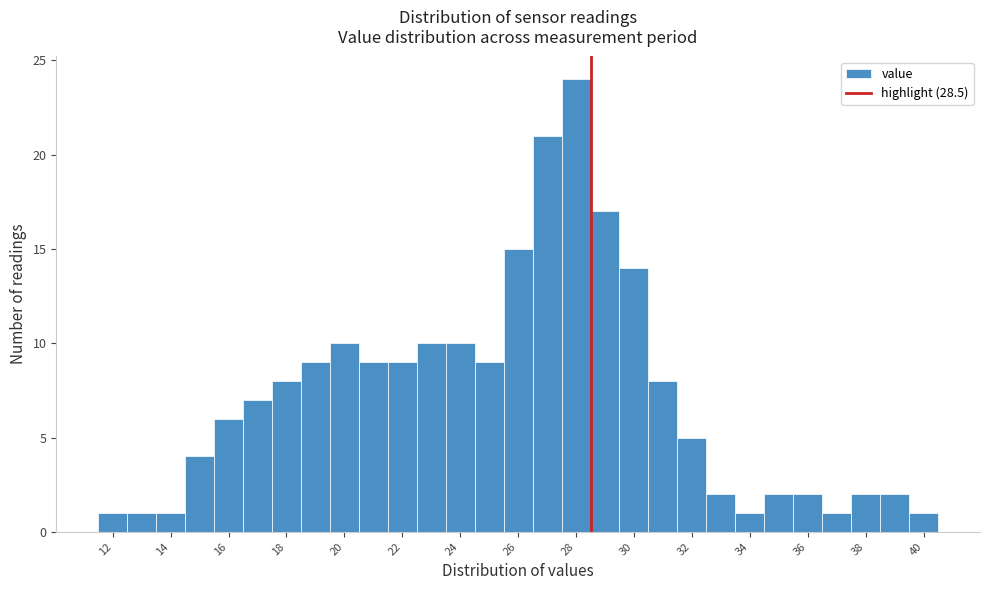

Reading left to right, list every bar in this chart as the range it spans on the x-axis followed by its height. Neither the bar edges nor the heights are printed on the chart, so give them approximately, as read against the axes.

11.5 to 12.5: 1
12.5 to 13.5: 1
13.5 to 14.5: 1
14.5 to 15.5: 4
15.5 to 16.5: 6
16.5 to 17.5: 7
17.5 to 18.5: 8
18.5 to 19.5: 9
19.5 to 20.5: 10
20.5 to 21.5: 9
21.5 to 22.5: 9
22.5 to 23.5: 10
23.5 to 24.5: 10
24.5 to 25.5: 9
25.5 to 26.5: 15
26.5 to 27.5: 21
27.5 to 28.5: 24
28.5 to 29.5: 17
29.5 to 30.5: 14
30.5 to 31.5: 8
31.5 to 32.5: 5
32.5 to 33.5: 2
33.5 to 34.5: 1
34.5 to 35.5: 2
35.5 to 36.5: 2
36.5 to 37.5: 1
37.5 to 38.5: 2
38.5 to 39.5: 2
39.5 to 40.5: 1